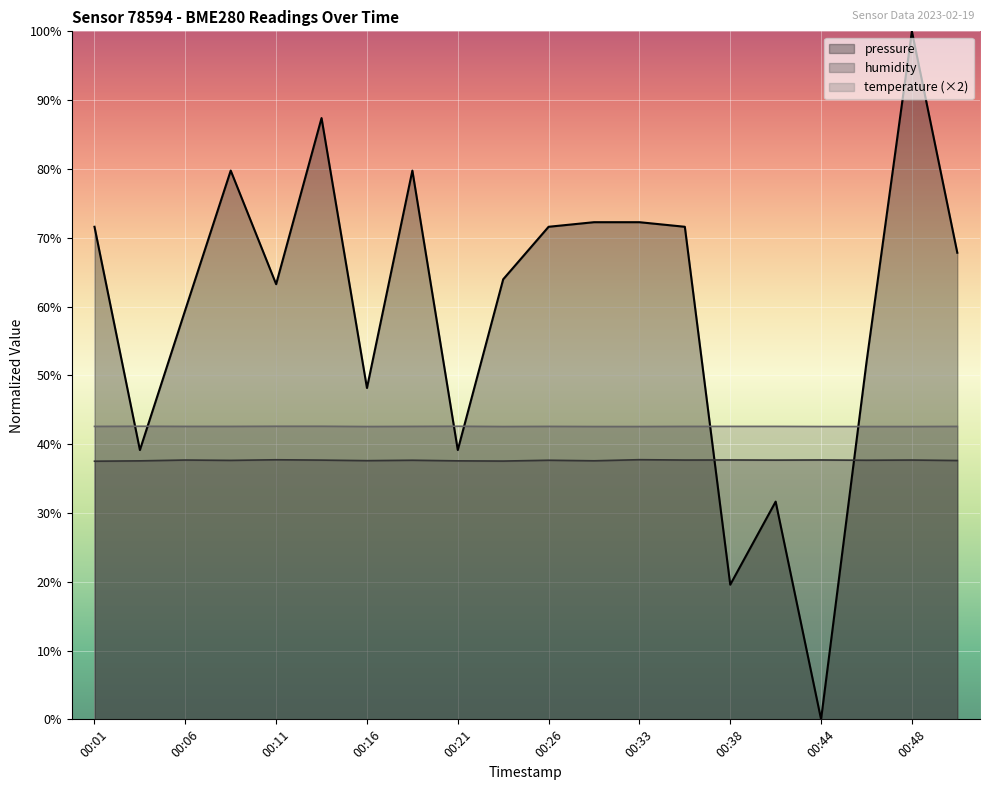

In temperature, how many points are lower than both neighbors (excluding endpoints)?

2